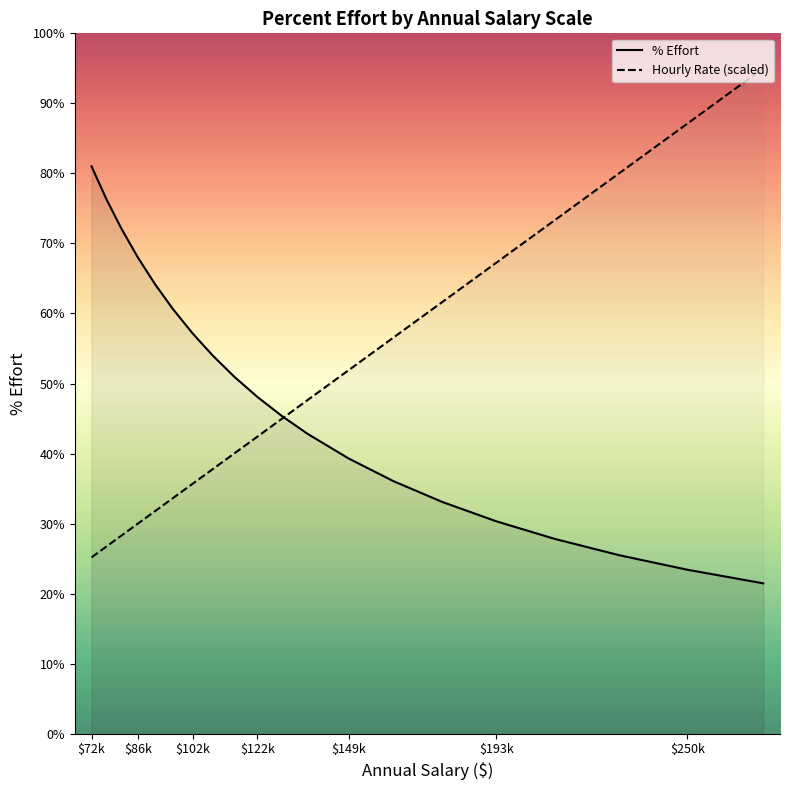

Between 91300 and 137100, which is larger?

91300